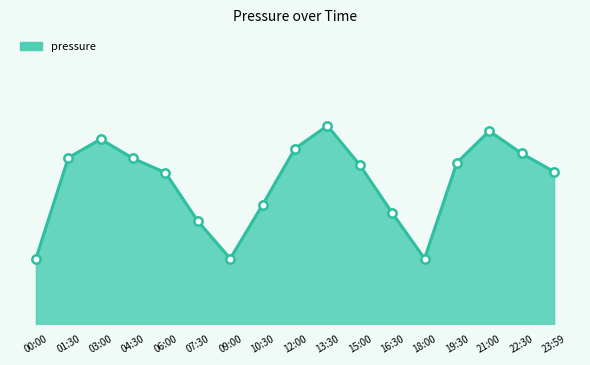

What is the change in value from 13:30 to 23:59?

-31.5